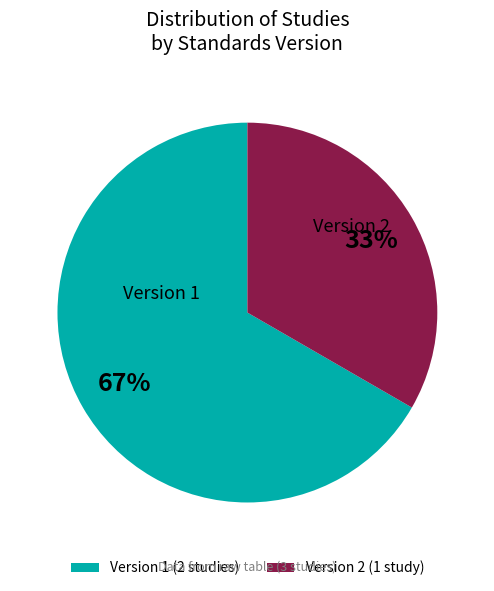

Is it true that Version 2 is 25% of the pie?

False